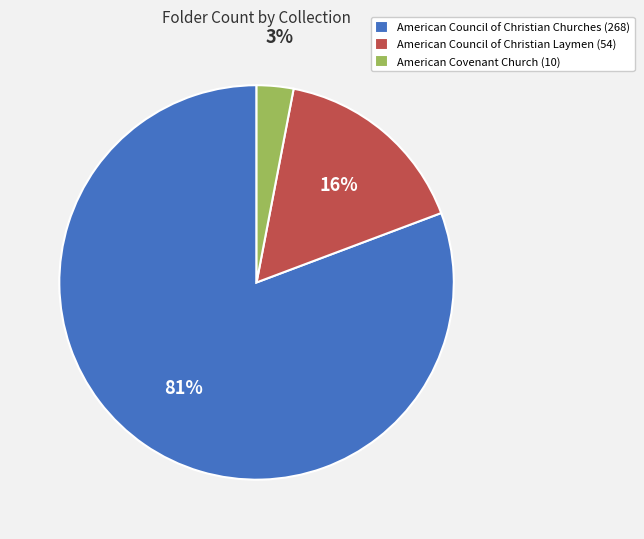

Rank the categories by value from lowest to highest.

American Covenant Church (10), American Council of Christian Laymen (54), American Council of Christian Churches (268)